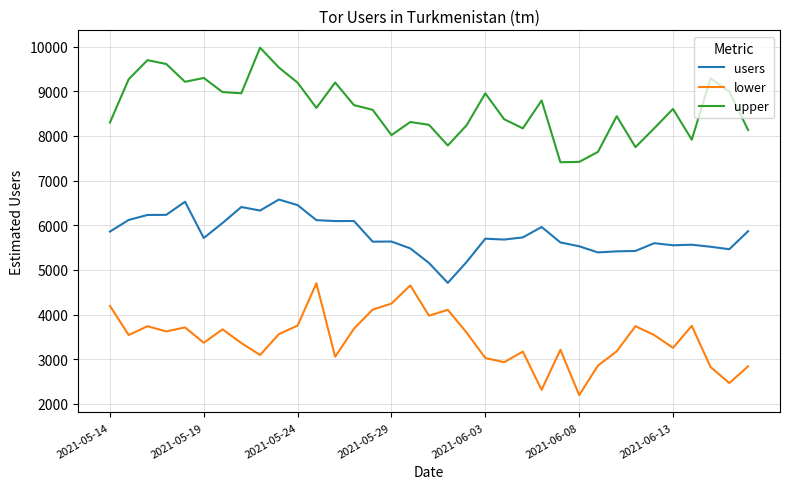

What is the maximum value shown in the chart?

9978